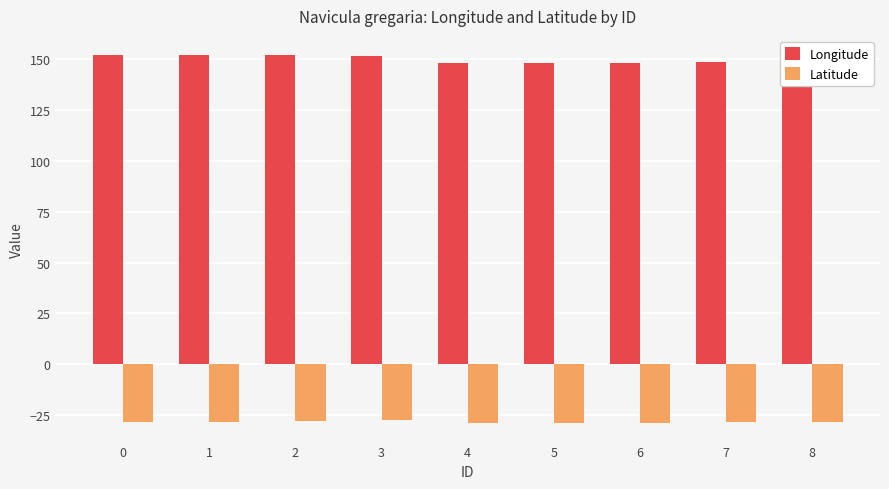

What is the spread (max minus min) of values at 5?

176.7